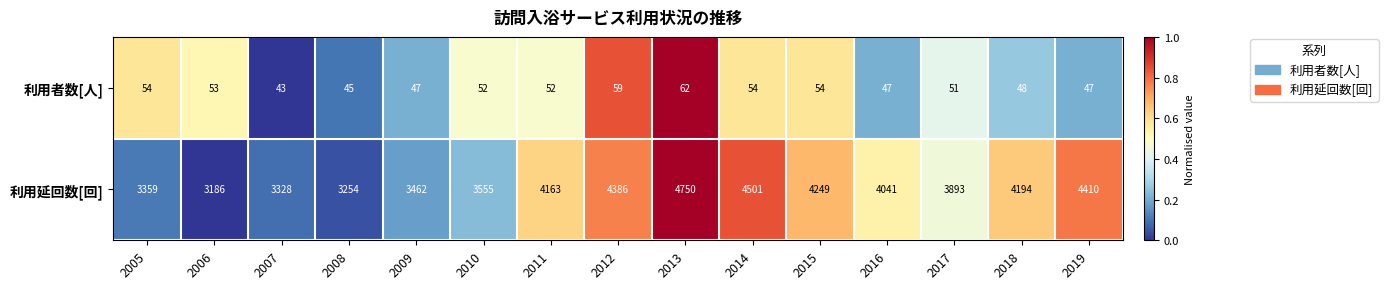

Rank the series by their maximum value, from highest to lowest.

利用延回数[回], 利用者数[人]